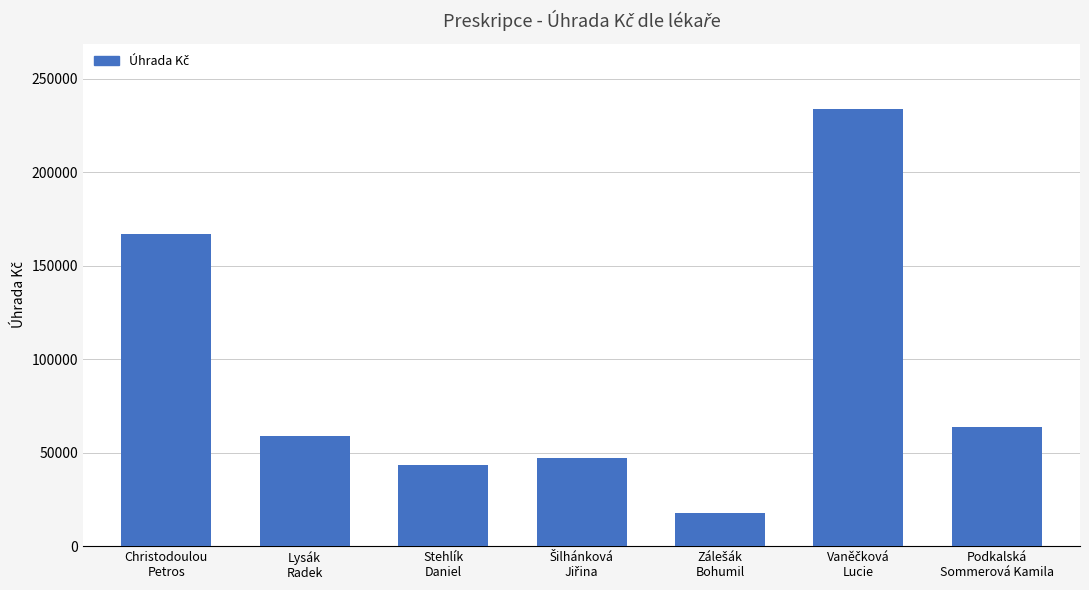

What is the average value?

90128.3